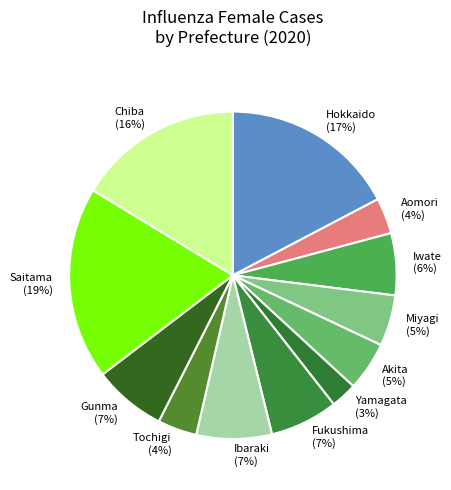

Is the sum of Ibaraki and Hokkaido greater than half?

No